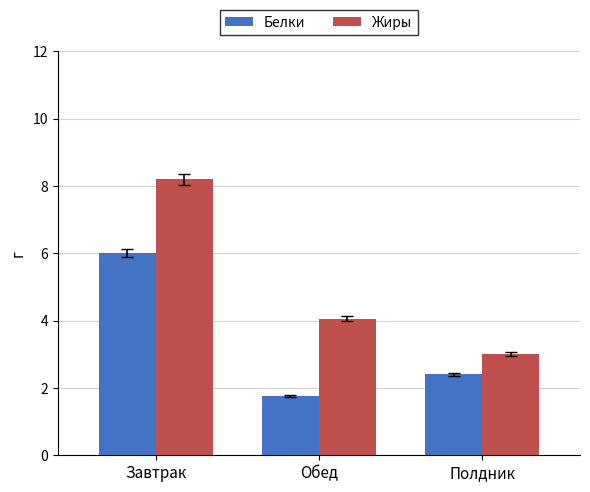

Which series has the largest total across all categories?

Жиры